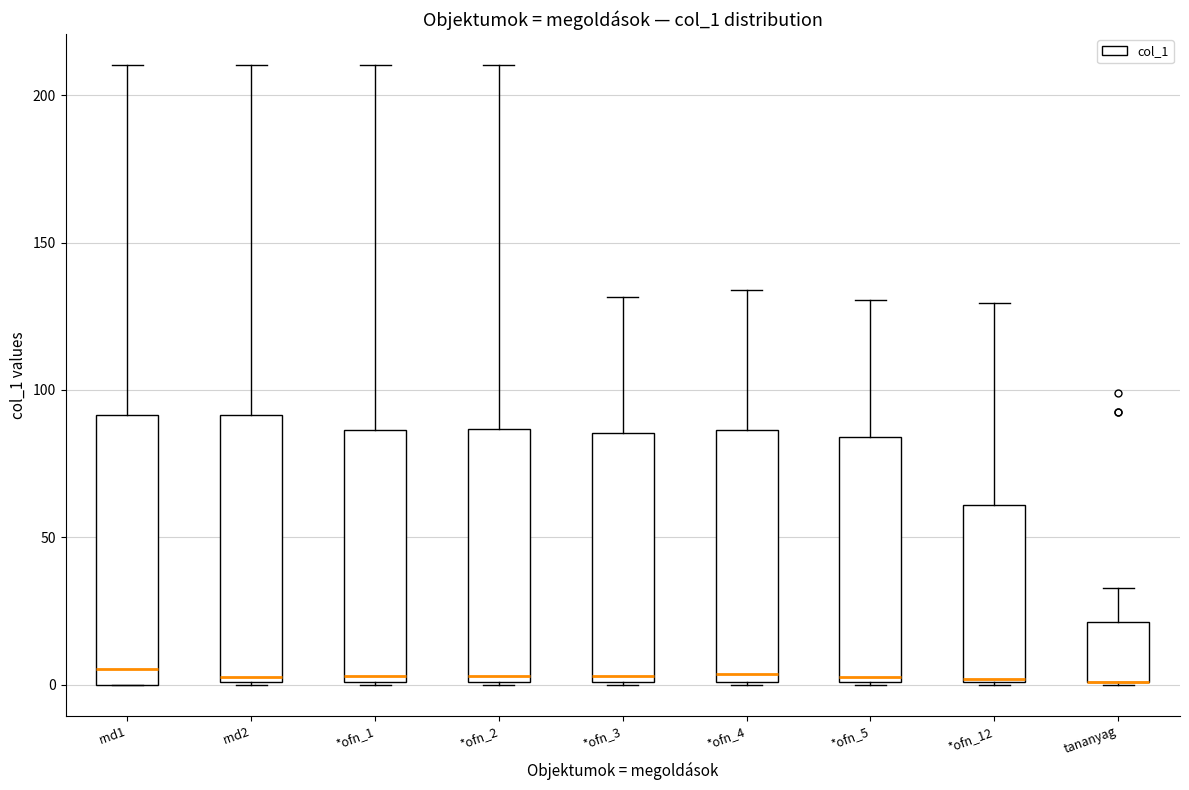

Reading left to right, read every box against the y-axis: the position of its median line, the range the box covers, and the ends of its whiskers. The values are not printed on the chart, so give them approximately, as read against the axis.

rnd1: median 5, box 0 to 90, whiskers 0 to 210
rnd2: median 5, box 0 to 90, whiskers 0 to 210
*ofn_1: median 5, box 0 to 85, whiskers 0 to 210
*ofn_2: median 5, box 0 to 85, whiskers 0 to 210
*ofn_3: median 5, box 0 to 85, whiskers 0 to 130
*ofn_4: median 5, box 0 to 85, whiskers 0 to 135
*ofn_5: median 5, box 0 to 85, whiskers 0 to 130
*ofn_12: median 0, box 0 to 60, whiskers 0 to 130
tananyag: median 0 (drawn on the box's lower edge), box 0 to 20, whiskers 0 to 35